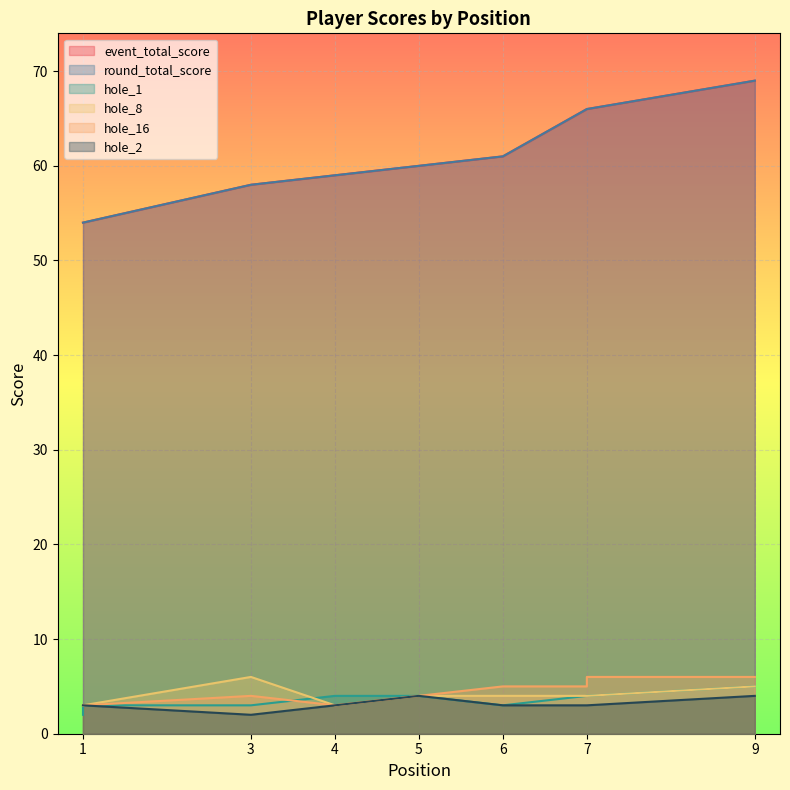

At which label does hole_8 reach its minimum?

1